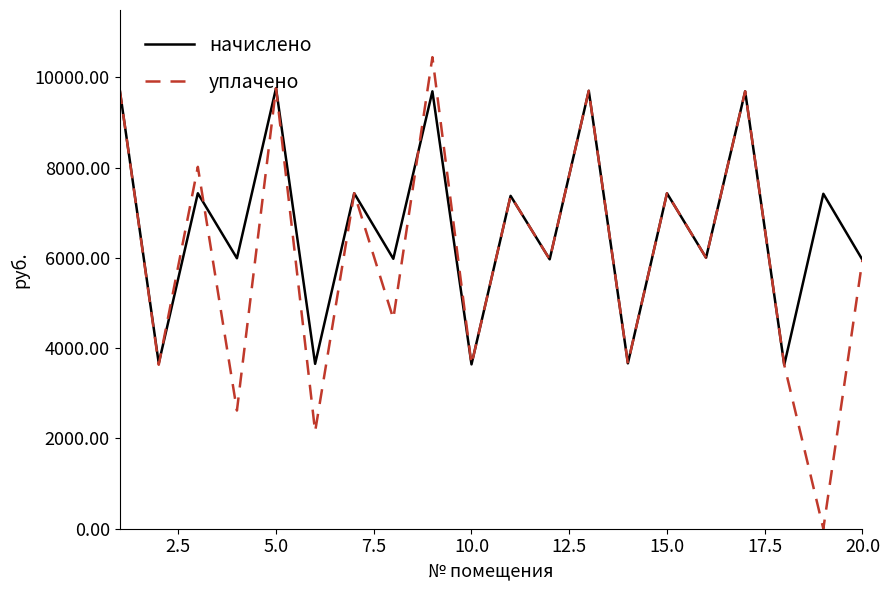

Rank the series by their average value, from lowest to highest.

уплачено, начислено